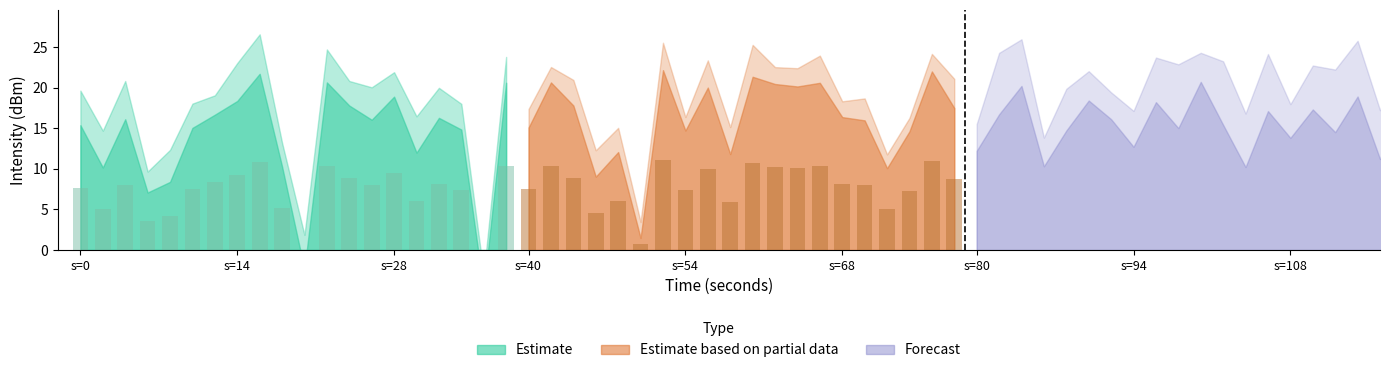

True or false: Estimate based on partial data has a value of 3.1 at 0.

False